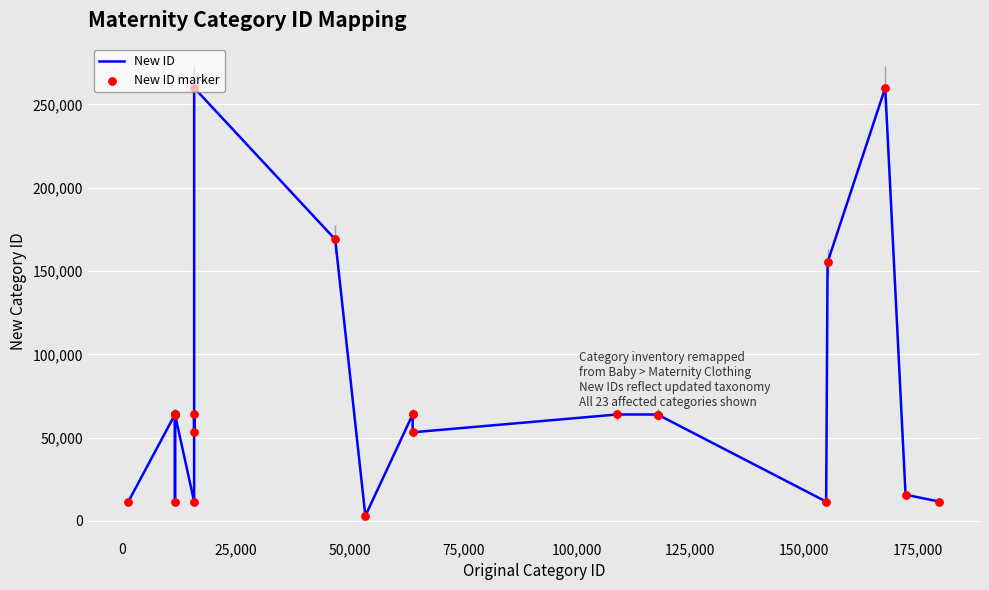

What is the difference between the maximum and minimum values?

257002